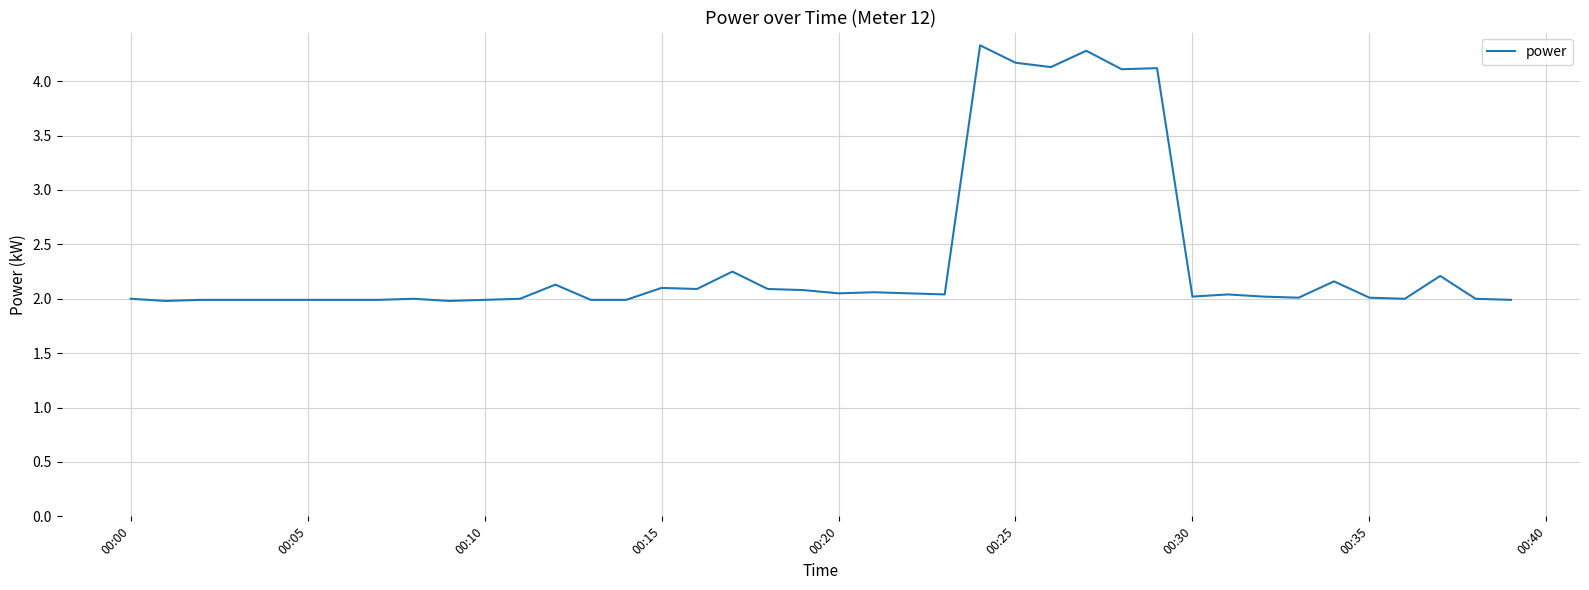

What is the maximum value shown in the chart?

4.3